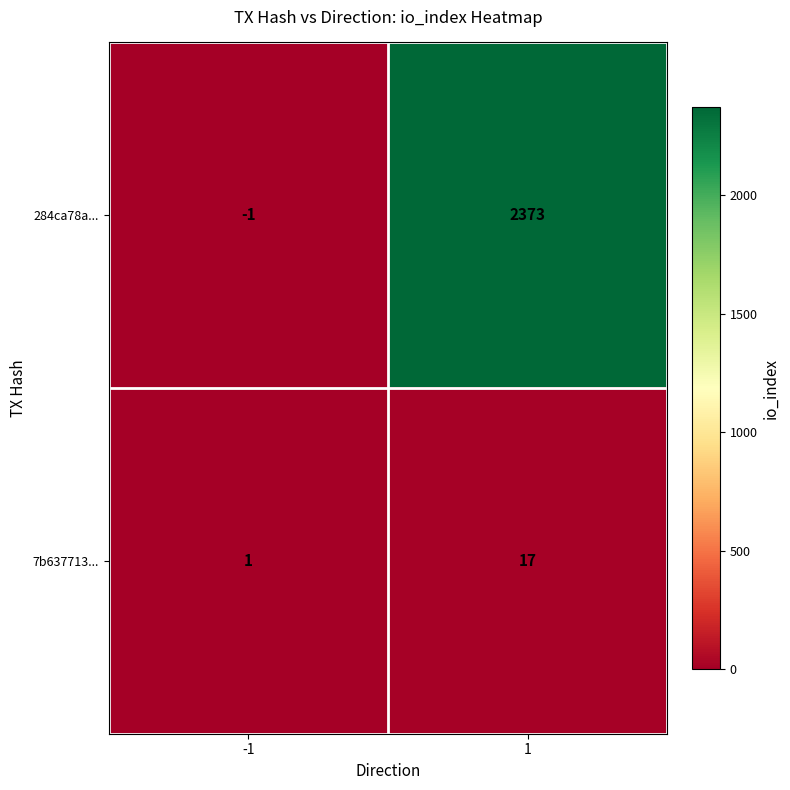

What is the sum of all 7b637713... values?

18